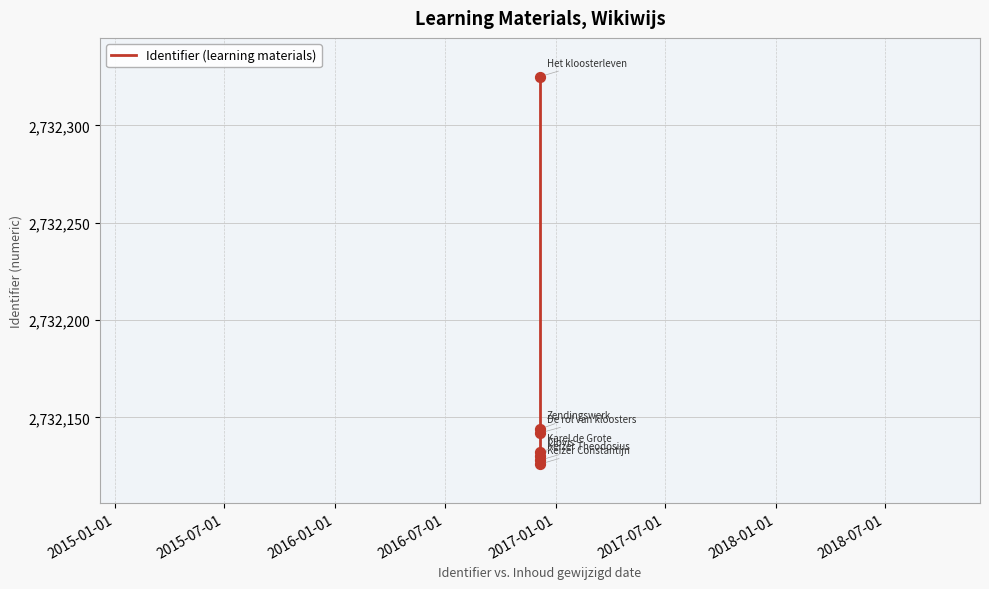

What is the ratio of the value at 2017-01-01 to the value at 2015-07-01?

1.0